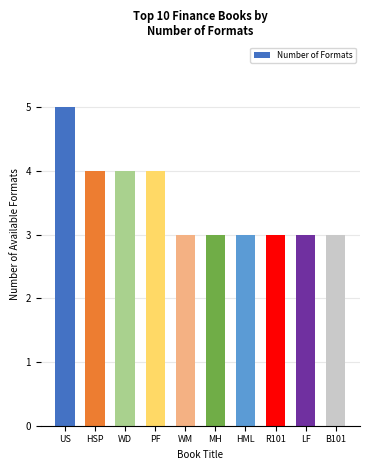

What is the approximate value at R101?

3